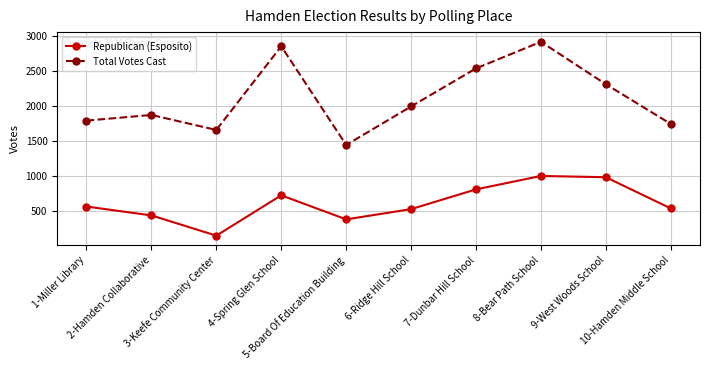

What is the smallest value displayed?

140